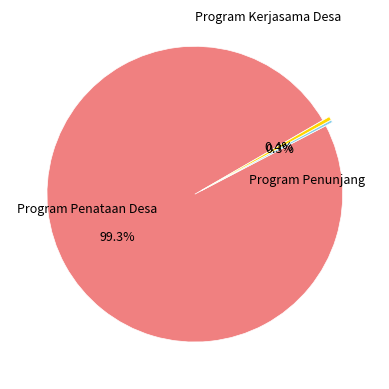

How many slices are in this pie chart?

3